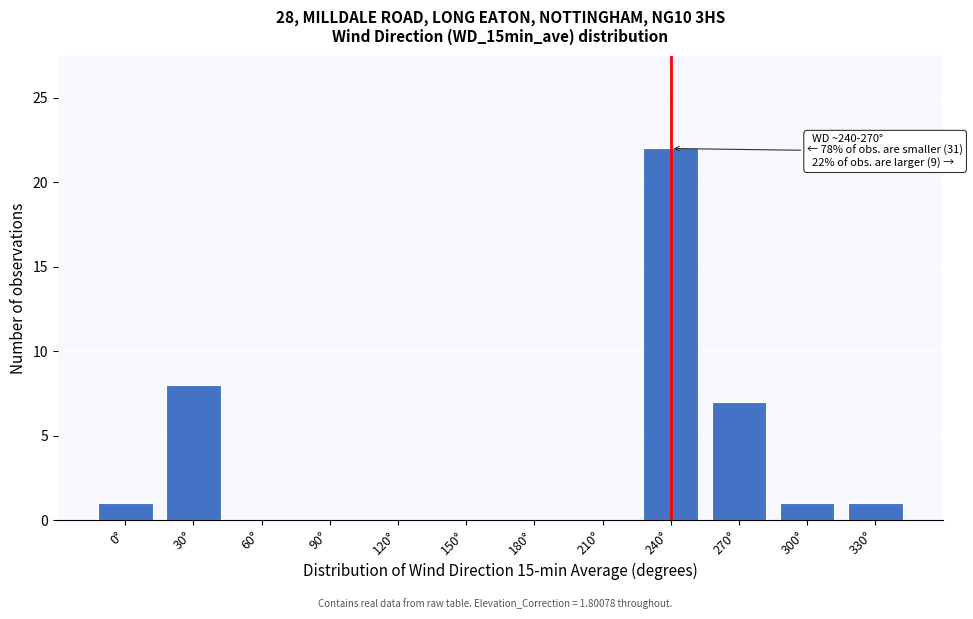

Reading left to right, list all the values displayed in this chart.

0°=1	30°=8	60°=0	90°=0	120°=0	150°=0	180°=0	210°=0	240°=22	270°=7	300°=1	330°=1